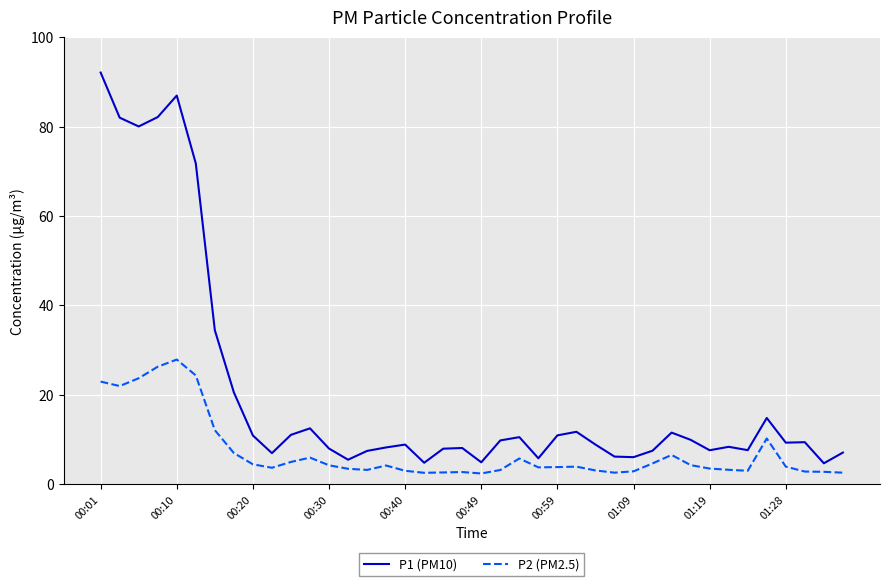

True or false: P2 (PM2.5) and P1 (PM10) cross at least once.

False